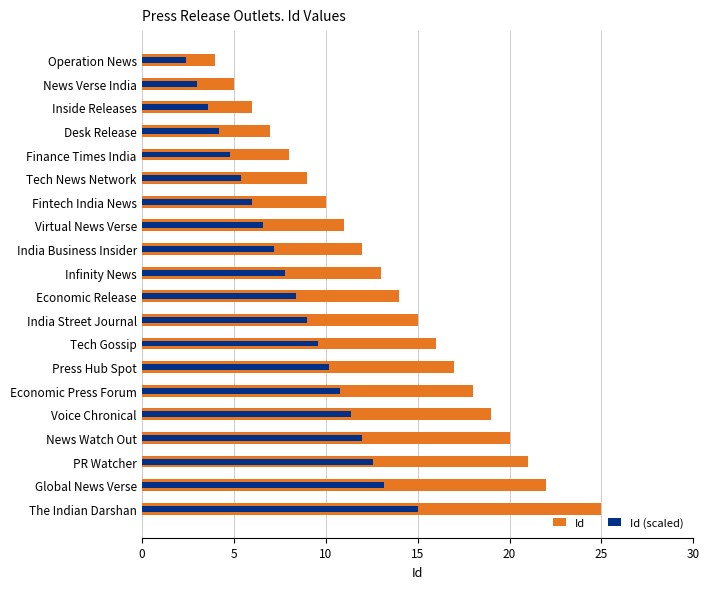

List the series in order of their overall mean, highest first.

Id, Id (scaled)